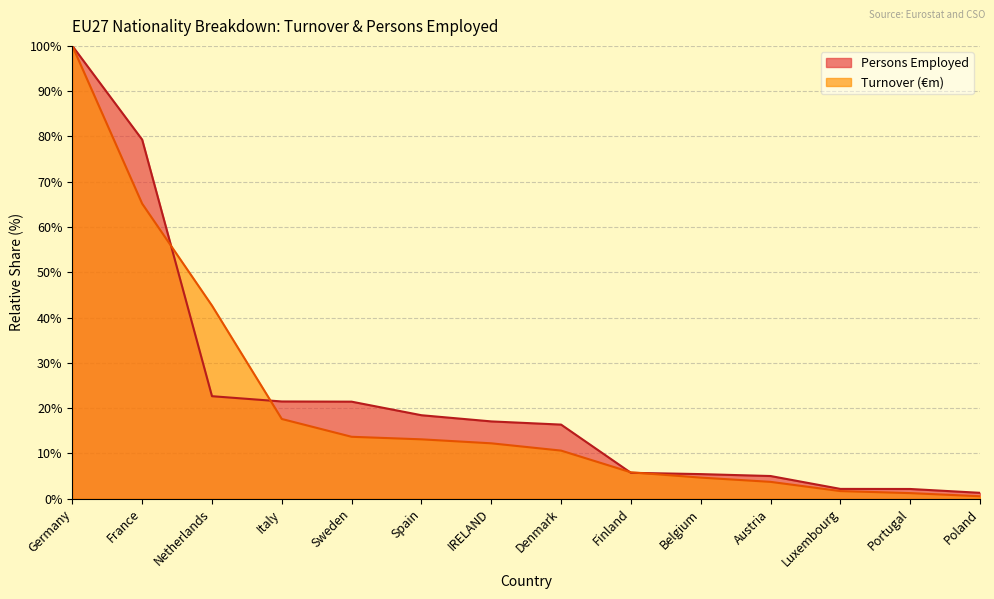

True or false: Persons Employed and Turnover (€m) cross at least once.

True